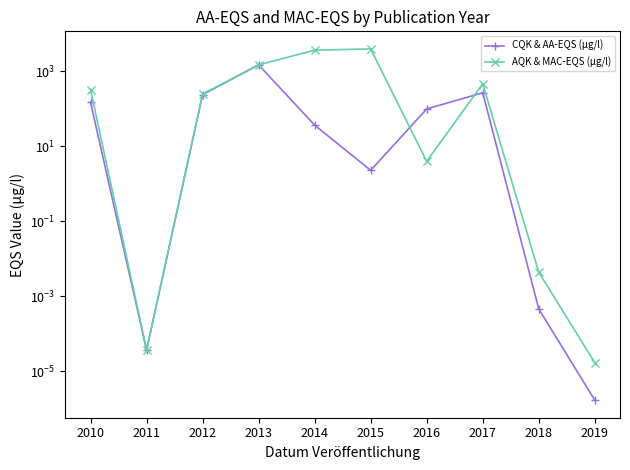

At which label is AQK & MAC-EQS (µg/l) closest to 2000?

2013